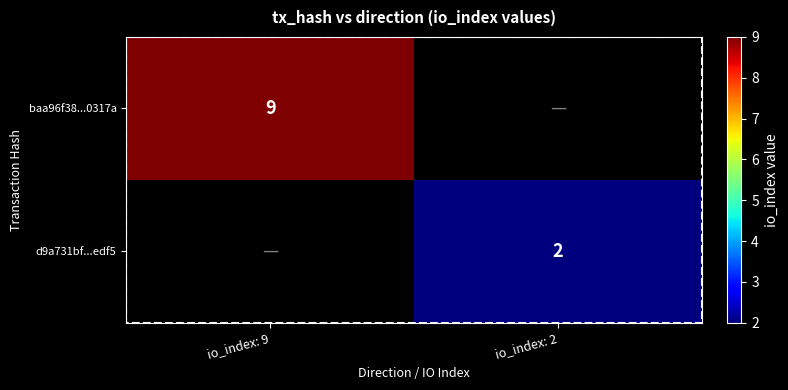

At how many categories does at least one series exceed 2?

1